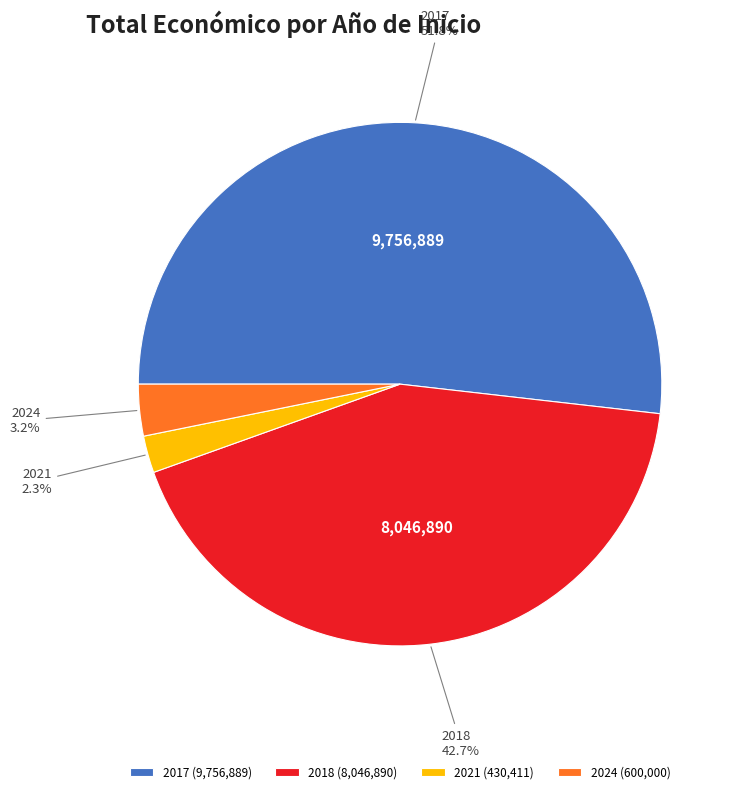

What is the largest slice in the pie chart?

2017